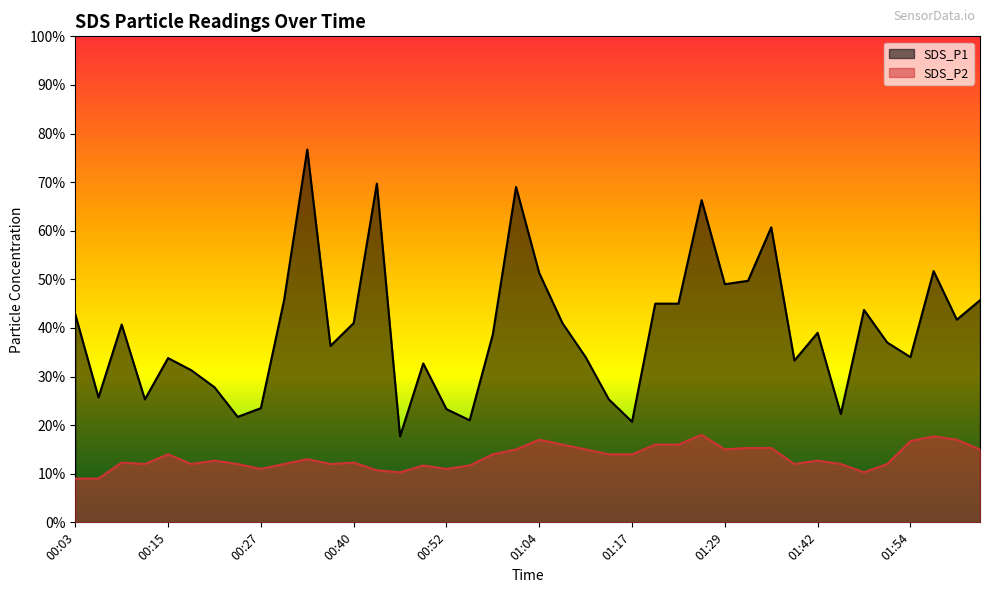

Reading left to right, transcribe all the data shown in this chart.

SDS_P1: 4.3	2.6	4.1	2.5	3.4	3.1	2.8	2.2	2.4	4.6	7.7	3.6	4.1	7.0	1.8	3.3	2.3	2.1	3.9	6.9	5.1	4.1	3.4	2.5	2.1	4.5	4.5	6.6	4.9	5.0	6.1	3.3	3.9	2.2	4.4	3.7	3.4	5.2	4.2	4.6
SDS_P2: 0.9	0.9	1.2	1.2	1.4	1.2	1.3	1.2	1.1	1.2	1.3	1.2	1.2	1.1	1.0	1.2	1.1	1.2	1.4	1.5	1.7	1.6	1.5	1.4	1.4	1.6	1.6	1.8	1.5	1.5	1.5	1.2	1.3	1.2	1.0	1.2	1.7	1.8	1.7	1.5